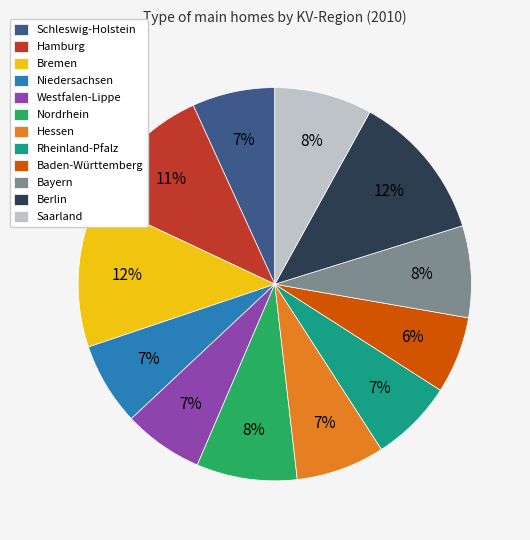

To the nearest percent, what is the combined percentage of Berlin and Bayern?

20%